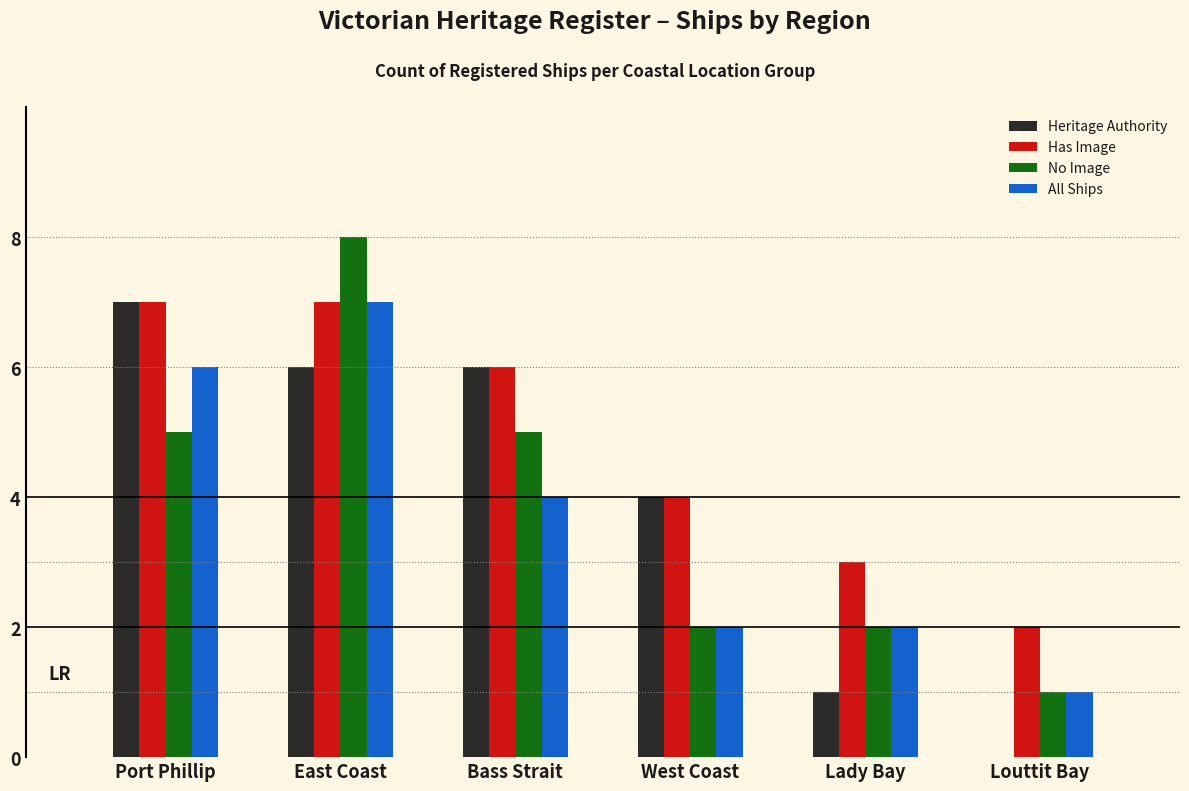

What are all the series names shown in the legend?

Heritage Authority, Has Image, No Image, All Ships